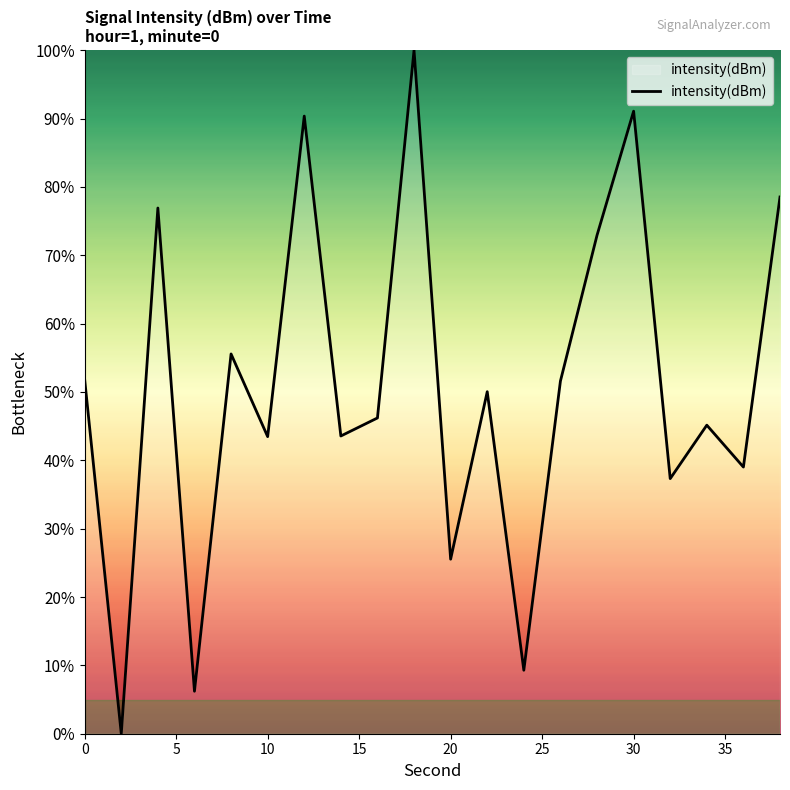

What is the maximum value shown in the chart?

100.0